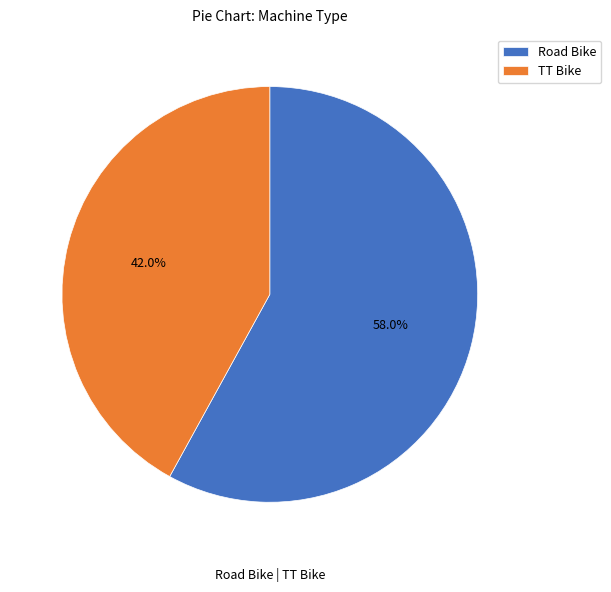

Between TT Bike and Road Bike, which is larger?

Road Bike